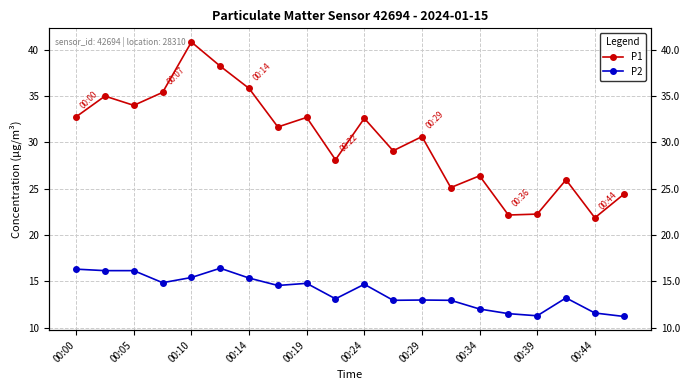

Which series has the largest range (max minus min)?

P1